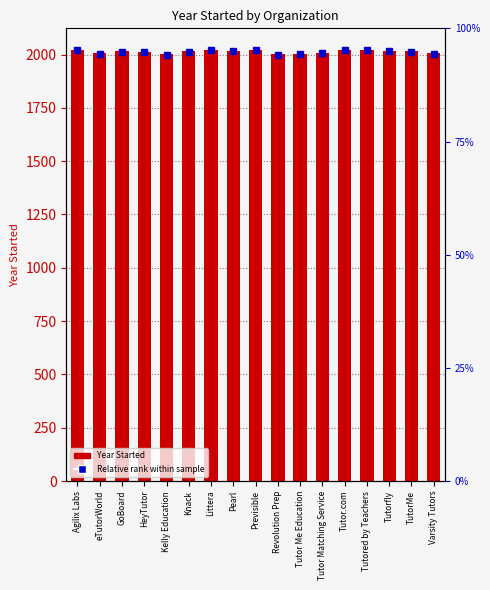

Count the number of data series in this chart.

1